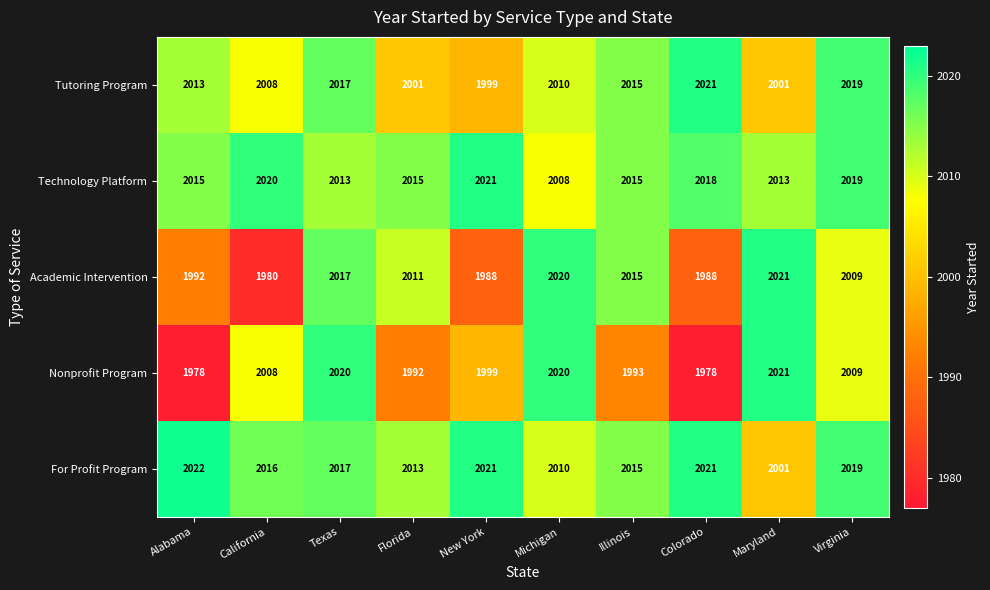

Which series has the largest range (max minus min)?

Nonprofit Program